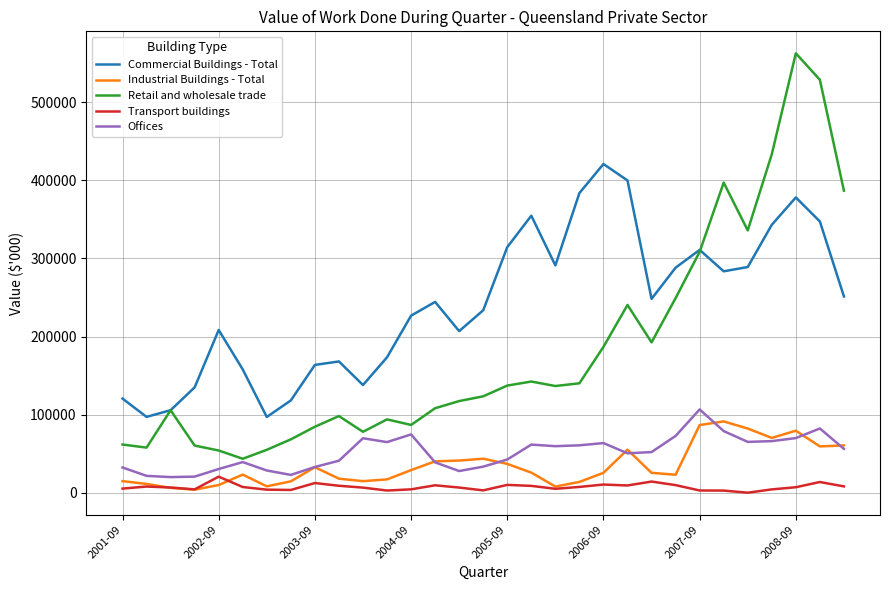

What is the maximum value for Retail and wholesale trade?

562414